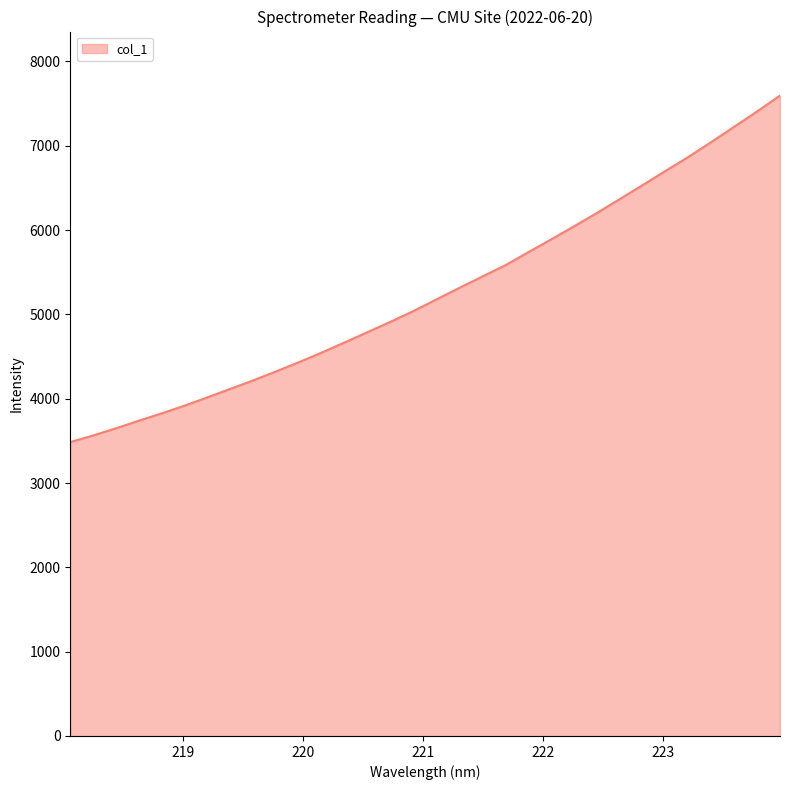

What is the minimum value shown in the chart?

3485.2